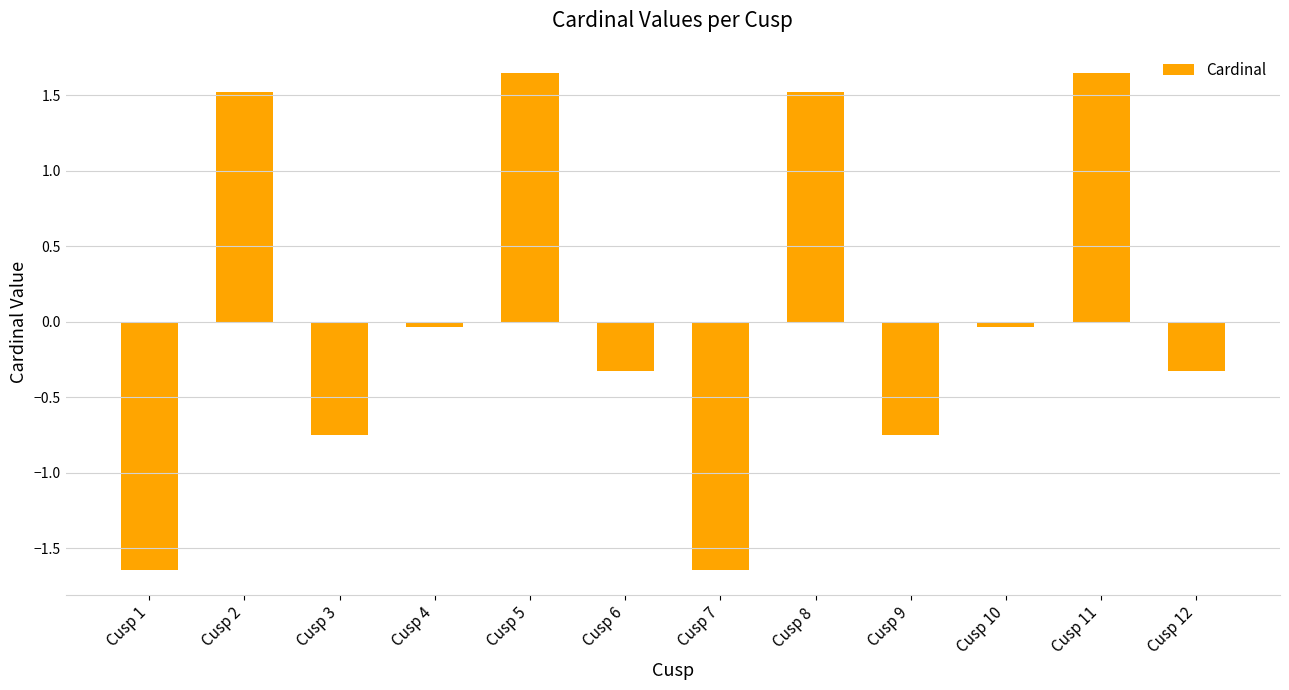

What is the change in value from Cusp 3 to Cusp 11?

+2.4